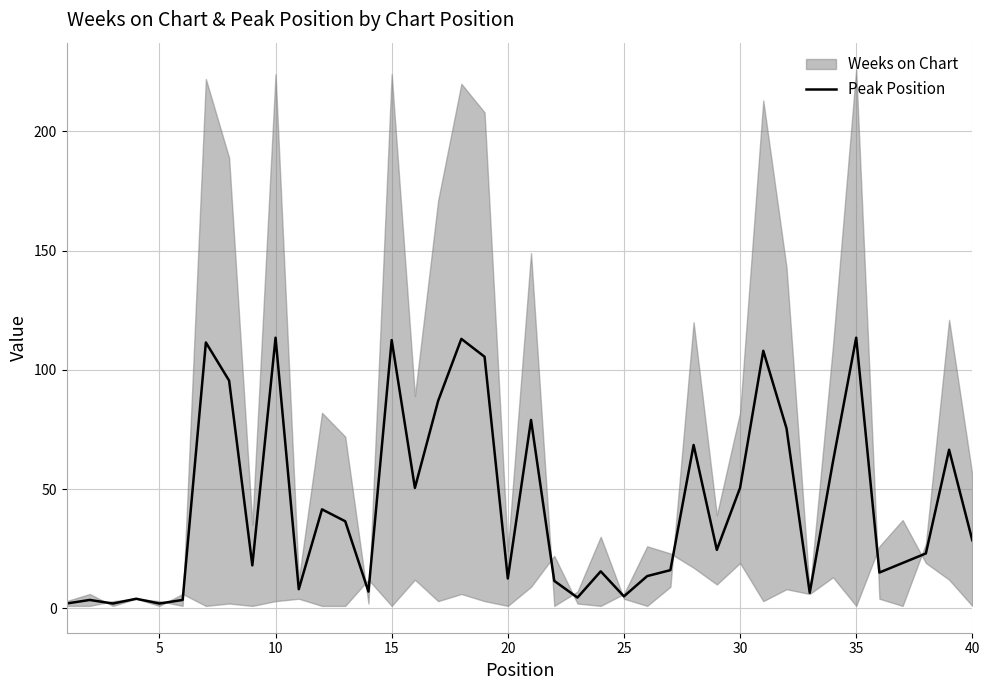

Is it true that Peak Position equals 89.2 at 30?

False